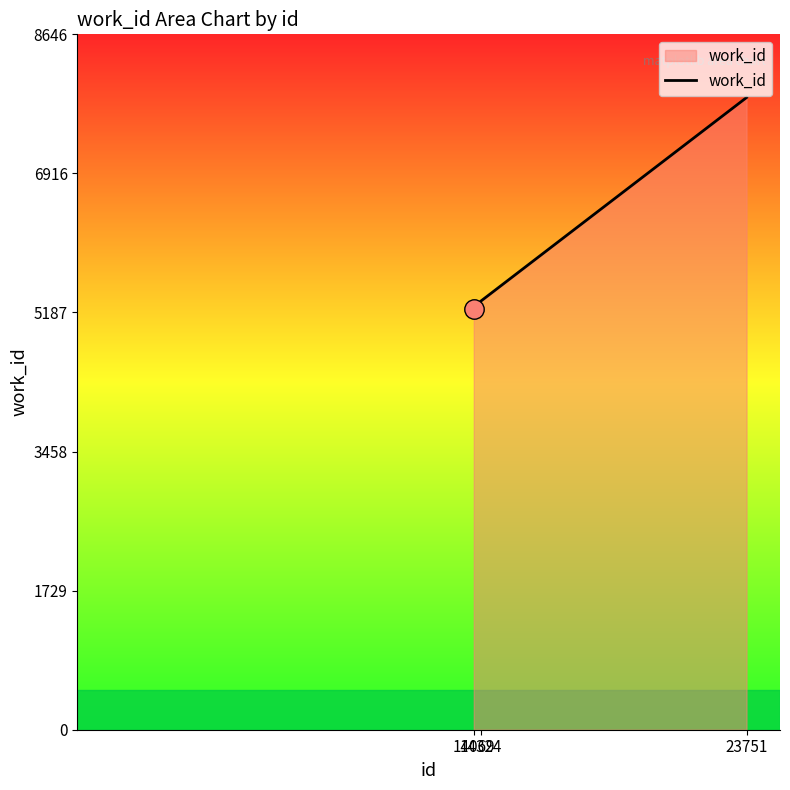

Which category has the highest value across all series?

23751